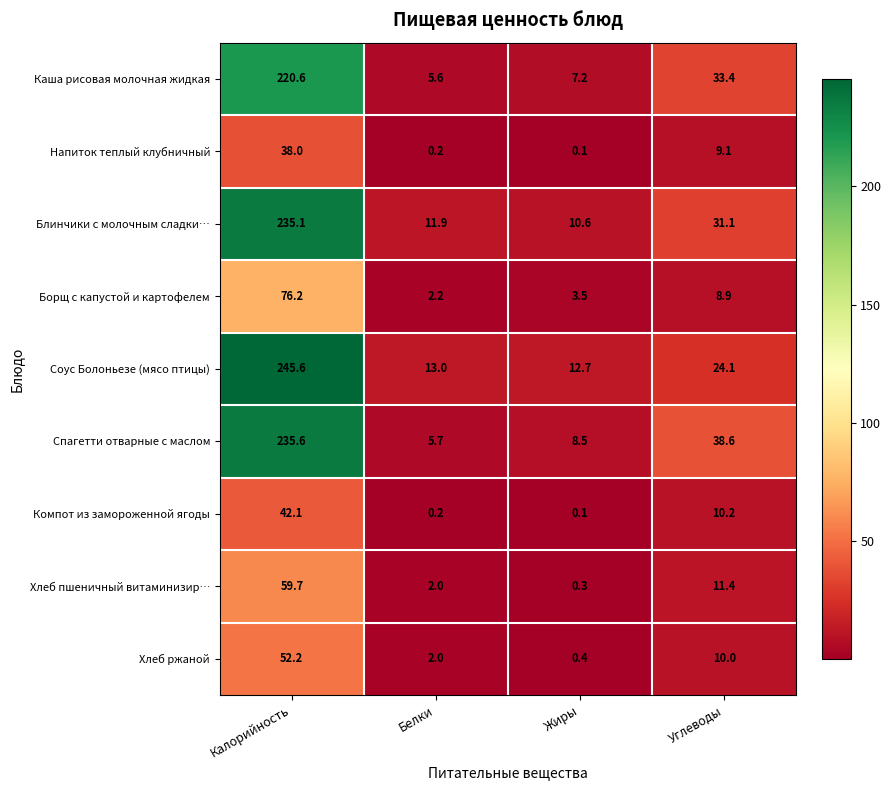

What is the difference between the Напиток теплый клубничный values at Калорийность and Белки?

37.8